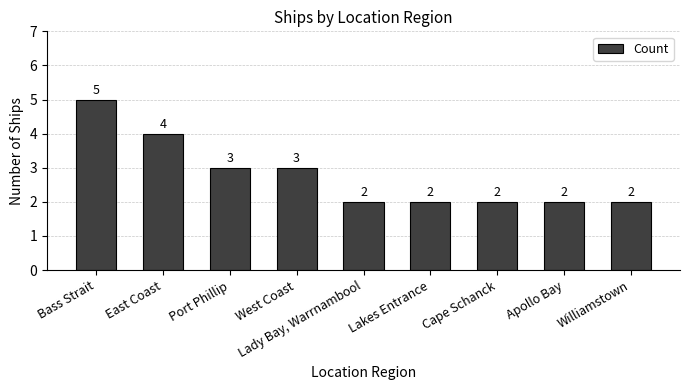

What is the sum of the values at Port Phillip and Cape Schanck?

5